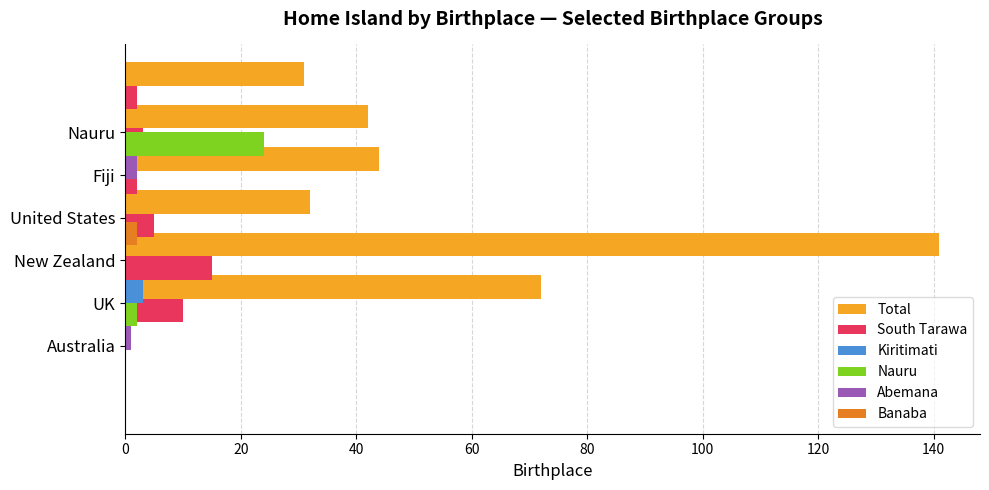

Which series has the widest spread of values?

Total